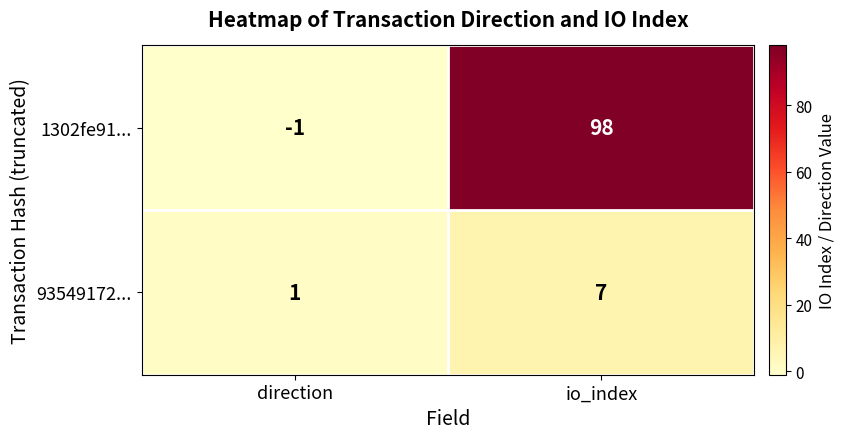

What is the difference between the maximum and minimum values in the 93549172... series?

6